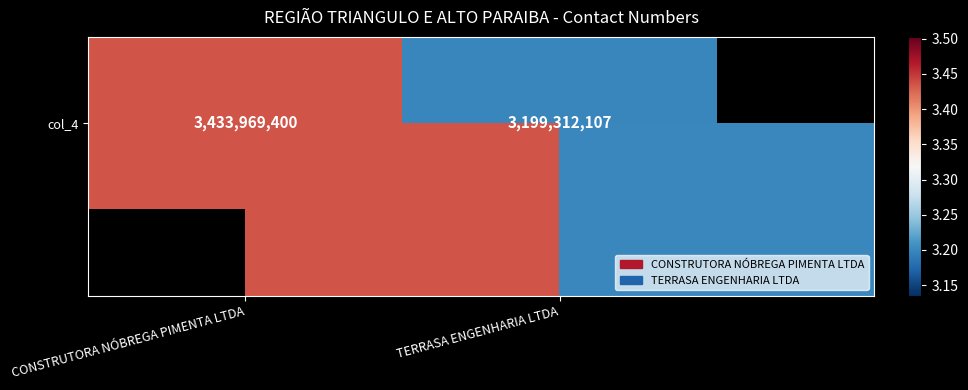

What is the difference between the values at CONSTRUTORA NÓBREGA PIMENTA LTDA and TERRASA ENGENHARIA LTDA?

234657293